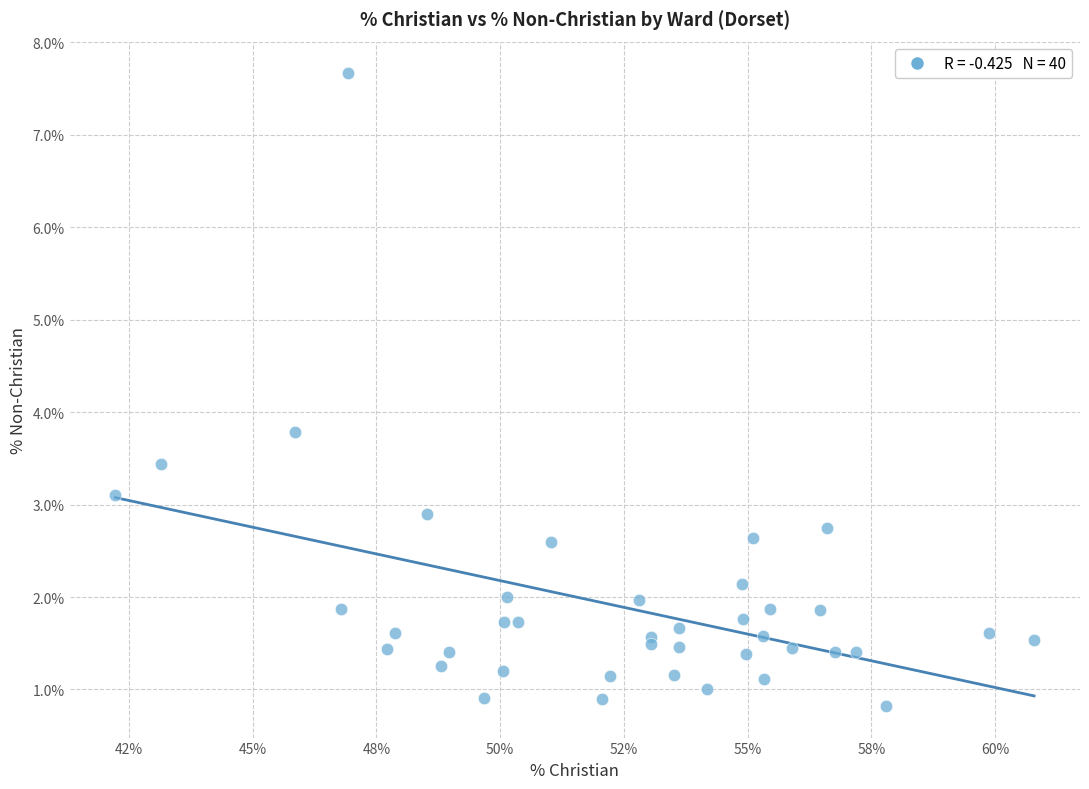

What Y value in the scatter plot is closest to 4?

3.8